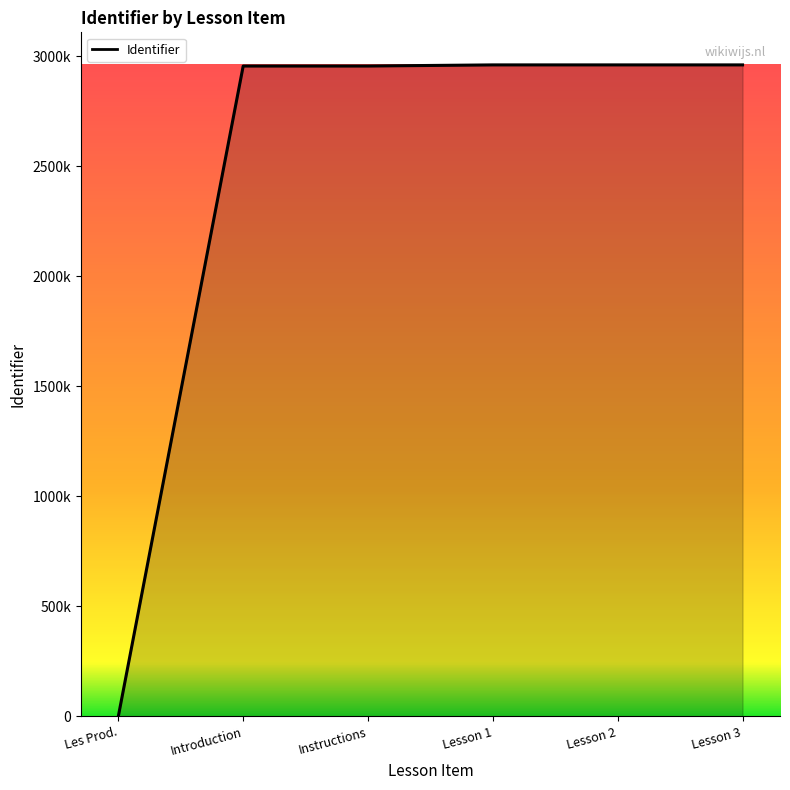

Reading right to left, transcribe all the data shown in this chart.

2961431	2961429	2961428	2956300	2956298	0